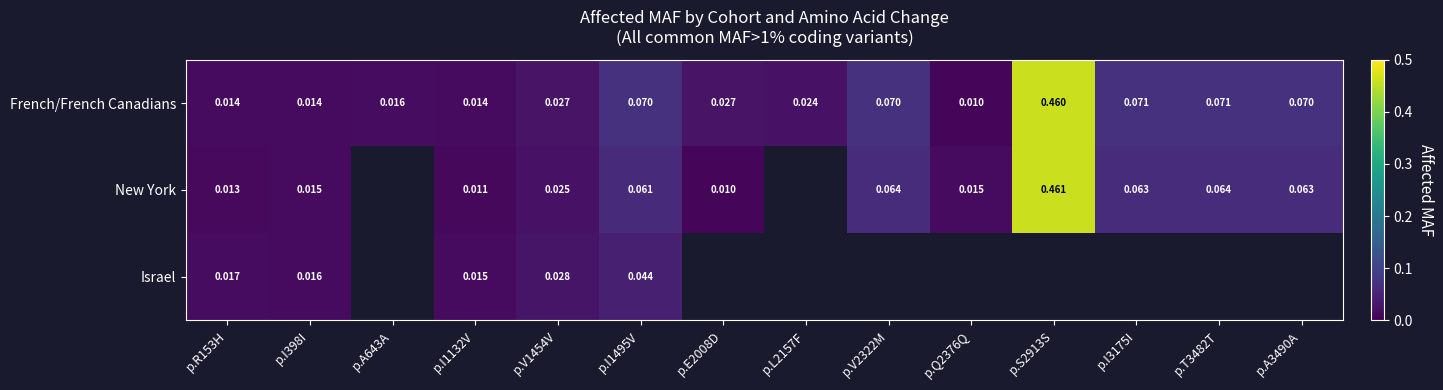

Rank the series at p.R153H from lowest to highest value.

New York, French/French Canadians, Israel